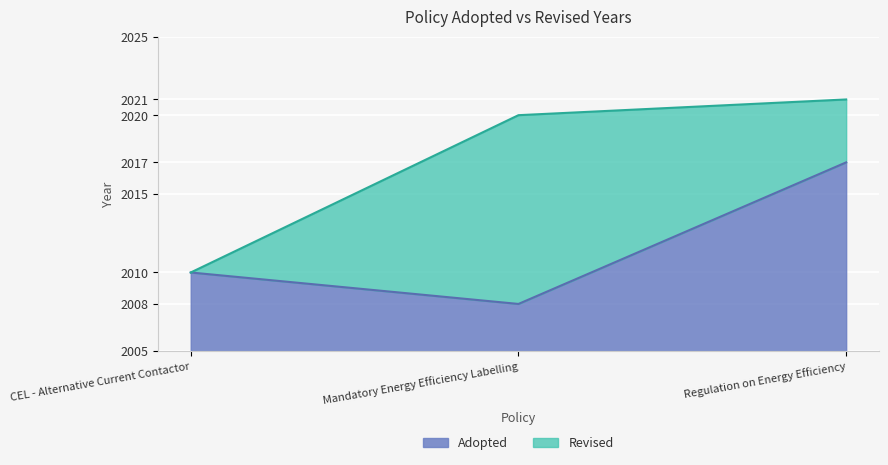

Which label corresponds to the smallest value in the chart?

Mandatory Energy Efficiency Labelling